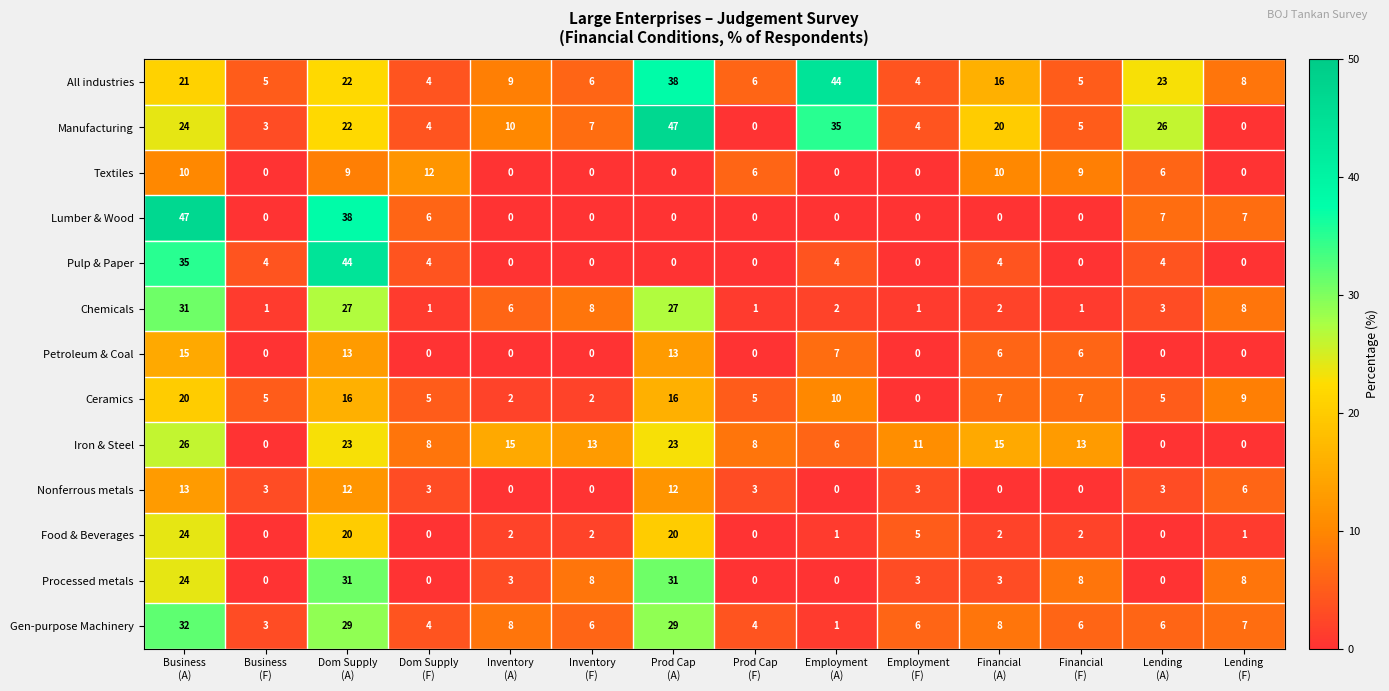

What is the difference between the maximum and minimum values in the Gen-purpose Machinery series?

31